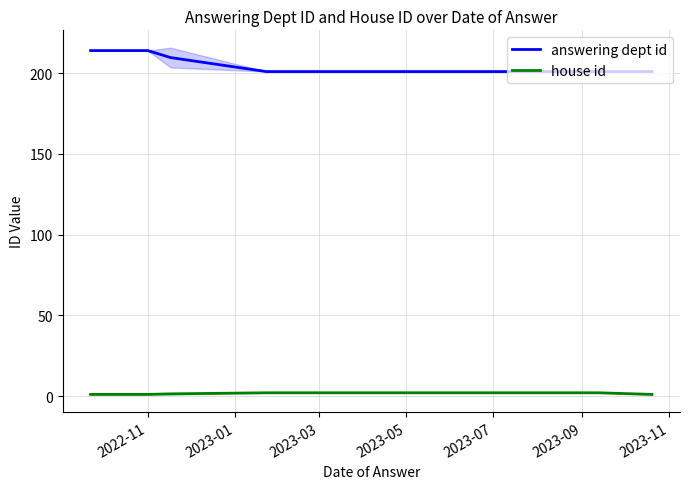

The value of answering dept id at 2023-03 is 373.3. True or false?

False